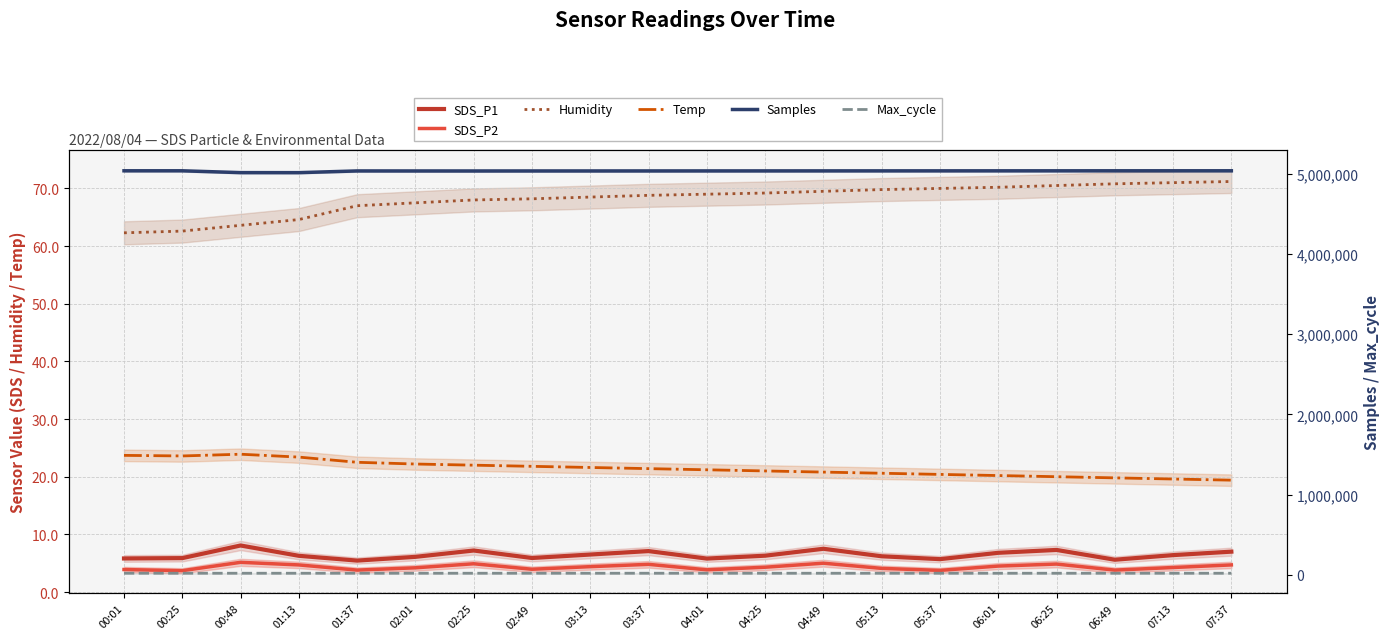

What are all the series names shown in the legend?

SDS_P1, SDS_P2, Humidity, Temp, Samples, Max_cycle